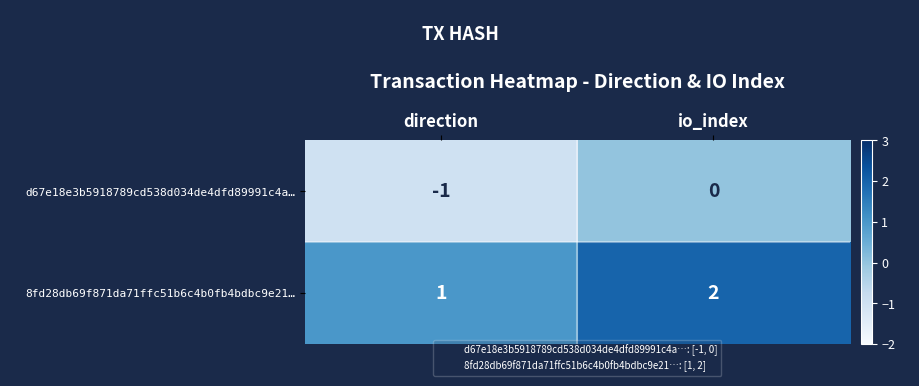

Reading left to right, list all the values displayed in this chart.

d67e18e3b5918789cd538d034de4dfd89991c4a…: -1	0
8fd28db69f871da71ffc51b6c4b0fb4bdbc9e21…: 1	2